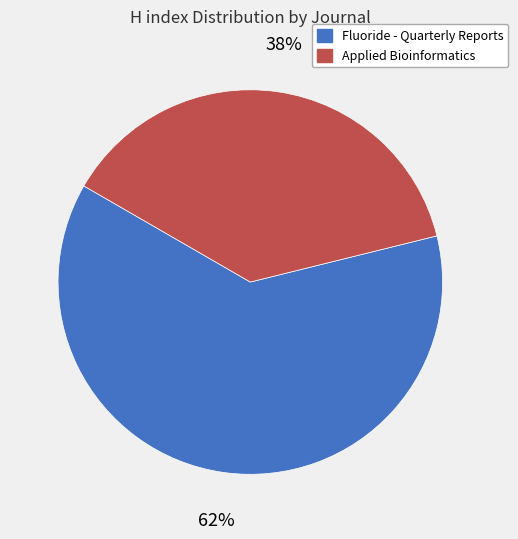

Between Applied Bioinformatics and Fluoride - Quarterly Reports, which is larger?

Fluoride - Quarterly Reports